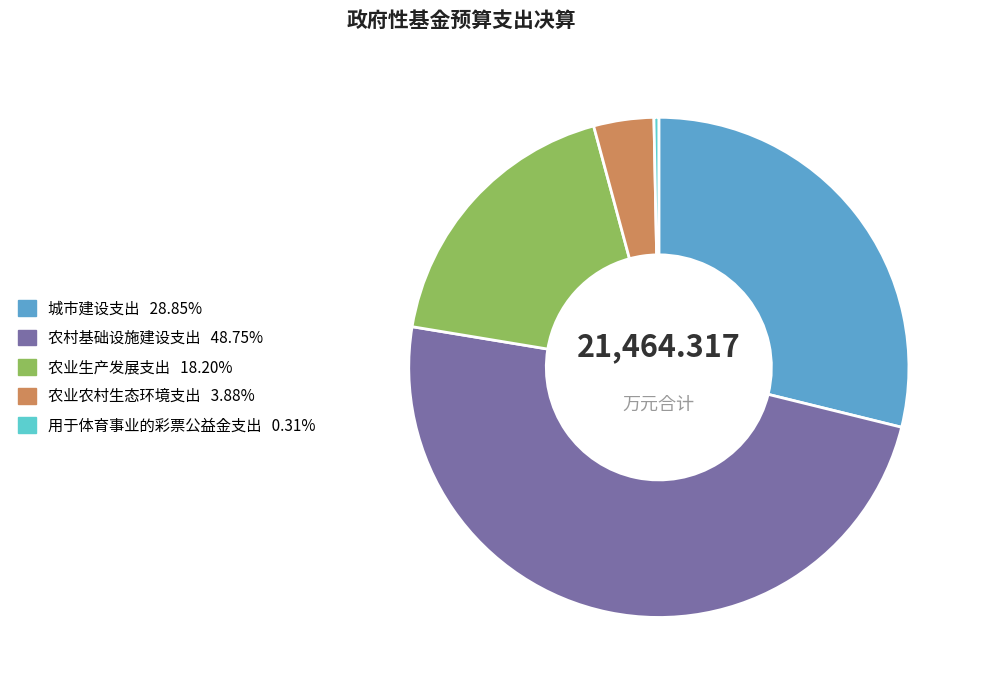

Is there a majority slice in this chart?

No